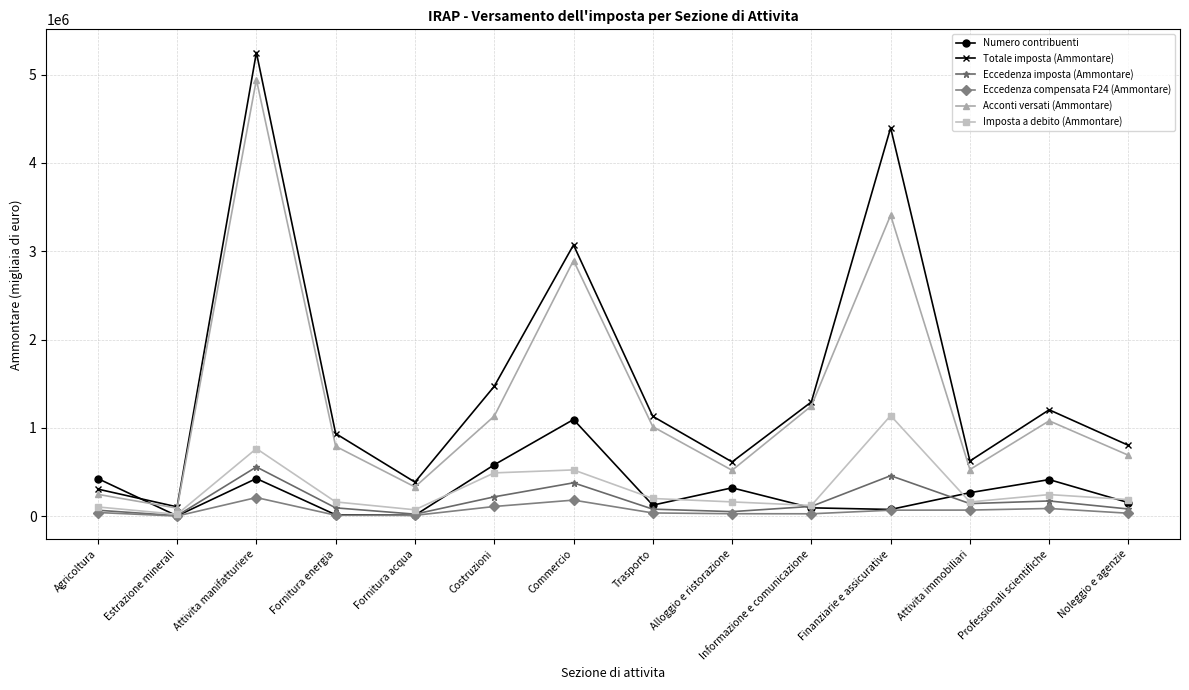

Which category has the highest value across all series?

Attivita manifatturiere